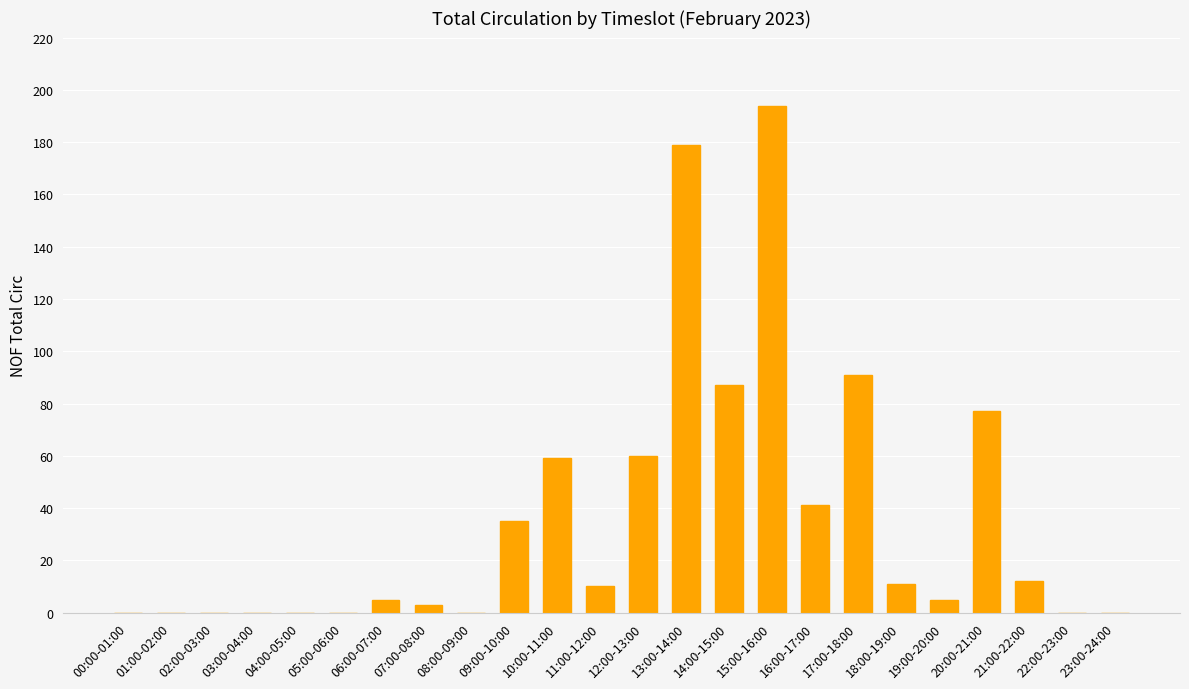

What is the maximum value shown in the chart?

194